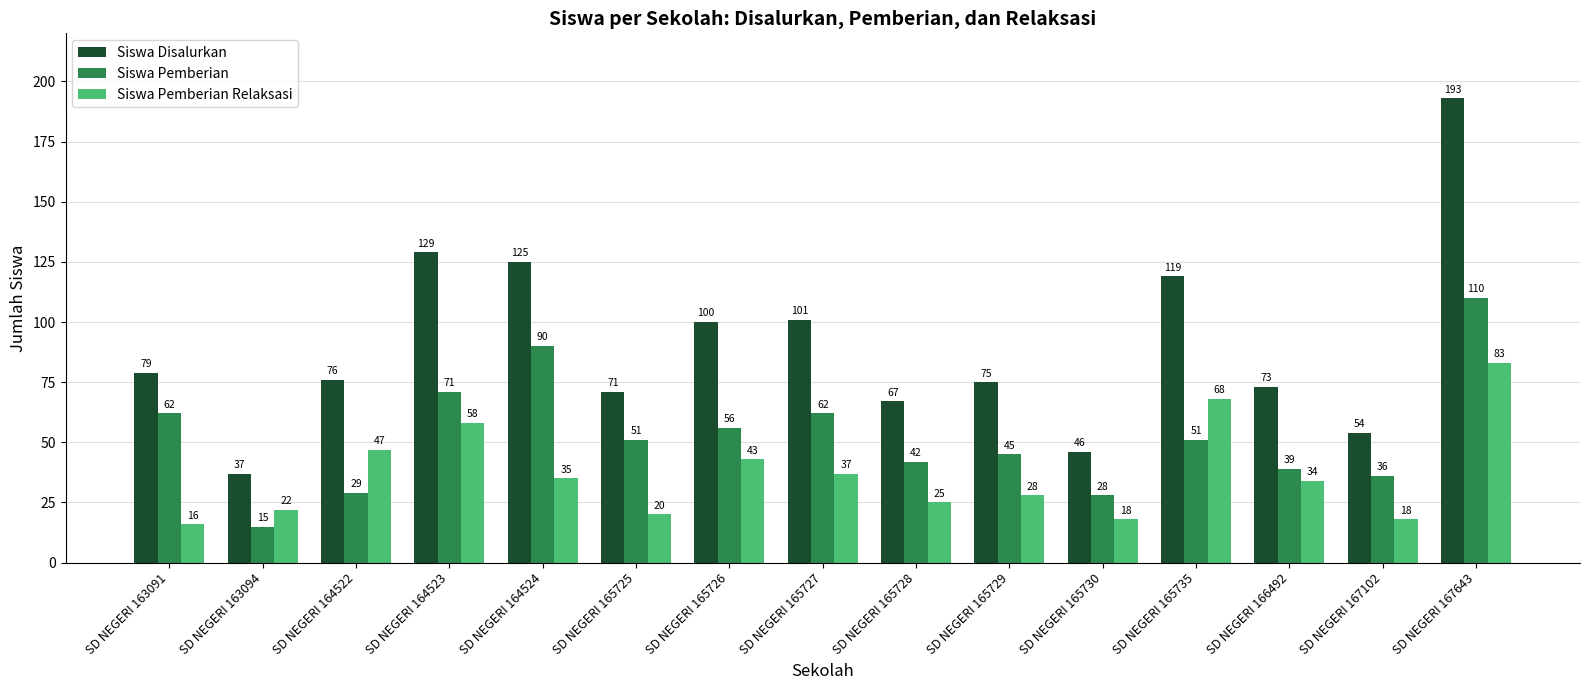

List the series in order of their peak value, highest first.

Siswa Disalurkan, Siswa Pemberian, Siswa Pemberian Relaksasi